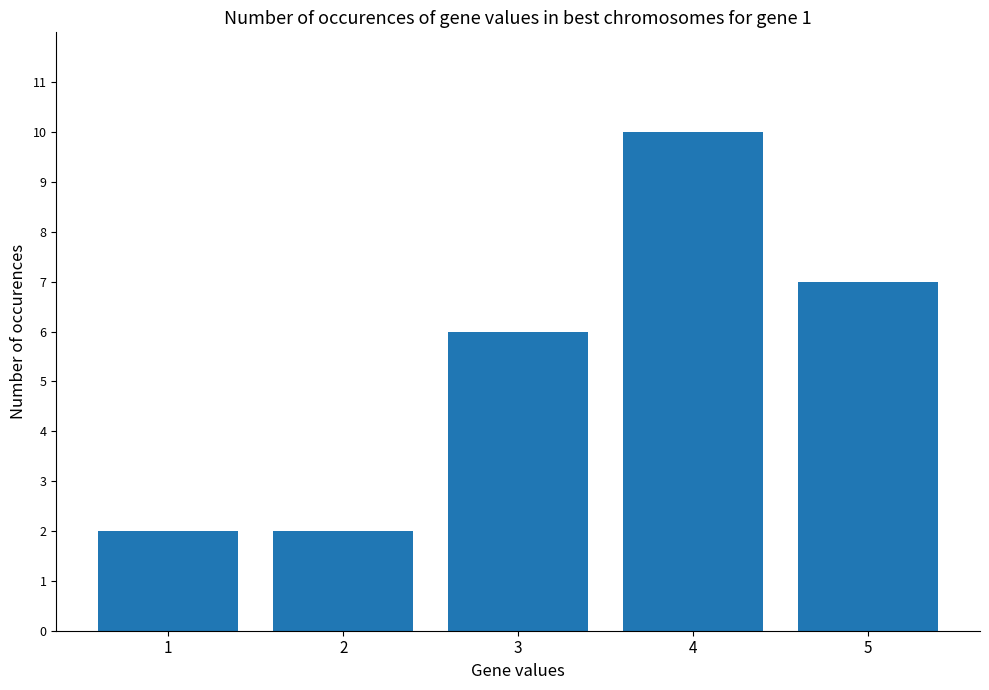

What is the value of the 3rd bar from the left?

6